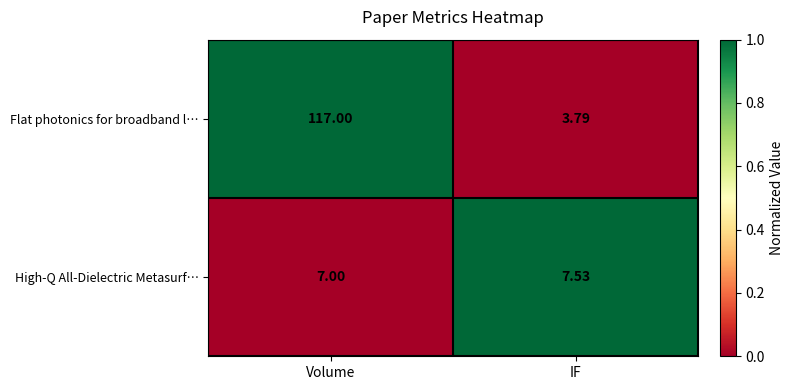

At IF, list the series in order from largest to smallest.

High-Q All-Dielectric Metasurf…, Flat photonics for broadband l…